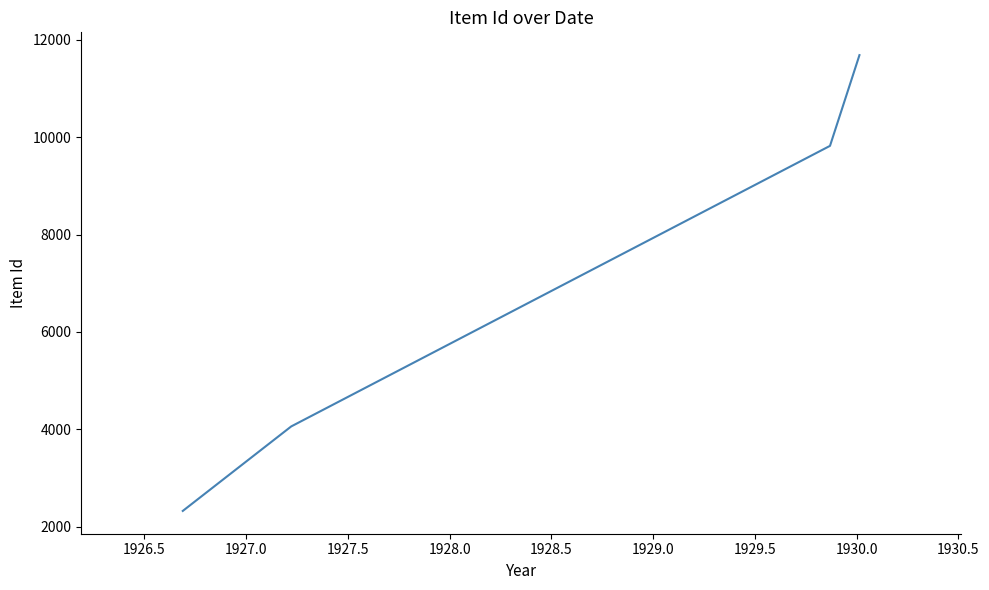

What is the greatest value displayed?

11684